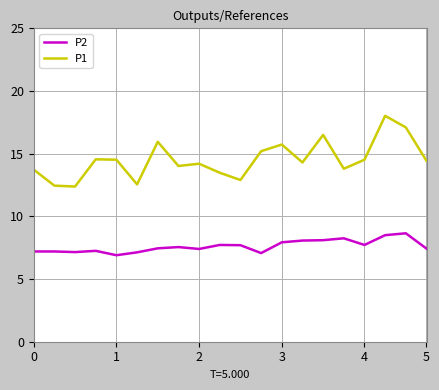

Which series has the largest total across all categories?

P1